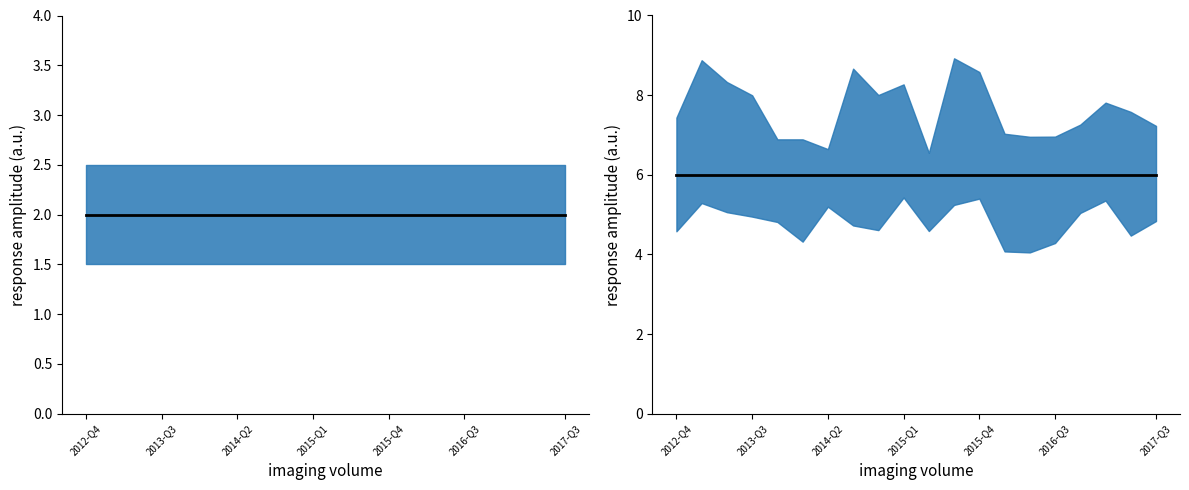

Is the value of DECIMALS at 2015-Q4 greater than the value of UNIT_MULT at 2015-Q4?

No